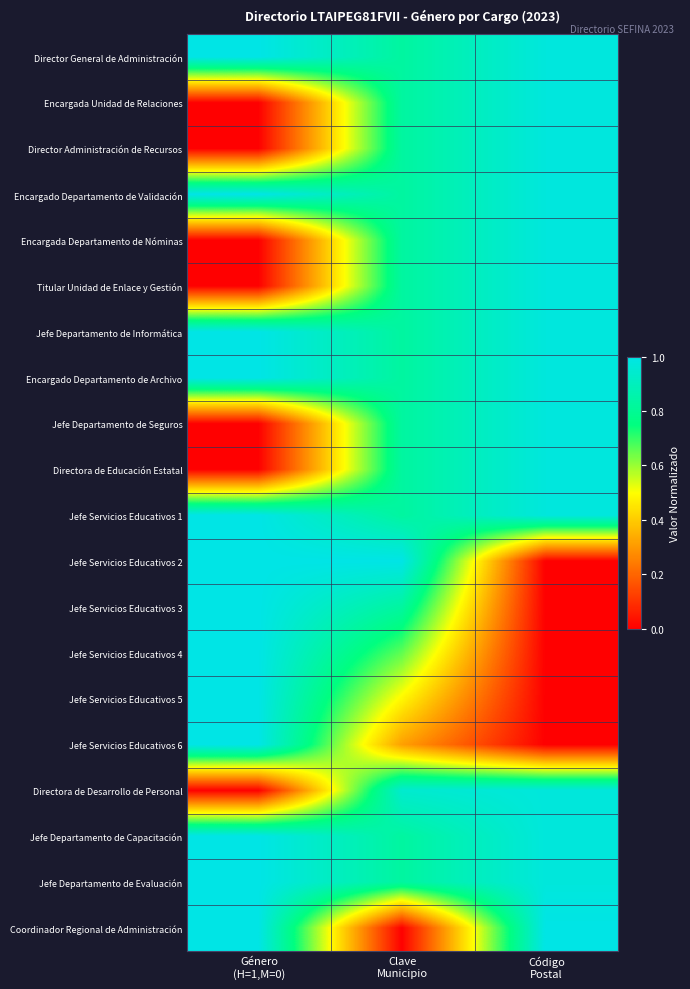

Reading right to left, extract all data points from this chart.

Director General de Administración: Código
Postal=1.0	Clave
Municipio=0.8	Género
(H=1,M=0)=1.0
Encargada Unidad de Relaciones: Código
Postal=1.0	Clave
Municipio=0.8	Género
(H=1,M=0)=0.0
Director Administración de Recursos: Código
Postal=1.0	Clave
Municipio=0.8	Género
(H=1,M=0)=0.0
Encargado Departamento de Validación: Código
Postal=1.0	Clave
Municipio=0.8	Género
(H=1,M=0)=1.0
Encargada Departamento de Nóminas: Código
Postal=1.0	Clave
Municipio=0.8	Género
(H=1,M=0)=0.0
Titular Unidad de Enlace y Gestión: Código
Postal=1.0	Clave
Municipio=0.8	Género
(H=1,M=0)=0.0
Jefe Departamento de Informática: Código
Postal=1.0	Clave
Municipio=0.8	Género
(H=1,M=0)=1.0
Encargado Departamento de Archivo: Código
Postal=1.0	Clave
Municipio=0.8	Género
(H=1,M=0)=1.0
Jefe Departamento de Seguros: Código
Postal=1.0	Clave
Municipio=0.8	Género
(H=1,M=0)=0.0
Directora de Educación Estatal: Código
Postal=1.0	Clave
Municipio=0.8	Género
(H=1,M=0)=0.0
Jefe Servicios Educativos 1: Código
Postal=1.0	Clave
Municipio=0.8	Género
(H=1,M=0)=1.0
Jefe Servicios Educativos 2: Código
Postal=0.0	Clave
Municipio=1.0	Género
(H=1,M=0)=1.0
Jefe Servicios Educativos 3: Código
Postal=0.0	Clave
Municipio=0.8	Género
(H=1,M=0)=1.0
Jefe Servicios Educativos 4: Código
Postal=0.0	Clave
Municipio=0.7	Género
(H=1,M=0)=1.0
Jefe Servicios Educativos 5: Código
Postal=0.0	Clave
Municipio=0.5	Género
(H=1,M=0)=1.0
Jefe Servicios Educativos 6: Código
Postal=0.0	Clave
Municipio=0.3	Género
(H=1,M=0)=1.0
Directora de Desarrollo de Personal: Código
Postal=1.0	Clave
Municipio=0.9	Género
(H=1,M=0)=0.0
Jefe Departamento de Capacitación: Código
Postal=1.0	Clave
Municipio=0.8	Género
(H=1,M=0)=1.0
Jefe Departamento de Evaluación: Código
Postal=1.0	Clave
Municipio=0.8	Género
(H=1,M=0)=1.0
Coordinador Regional de Administración: Código
Postal=1.0	Clave
Municipio=0.0	Género
(H=1,M=0)=1.0